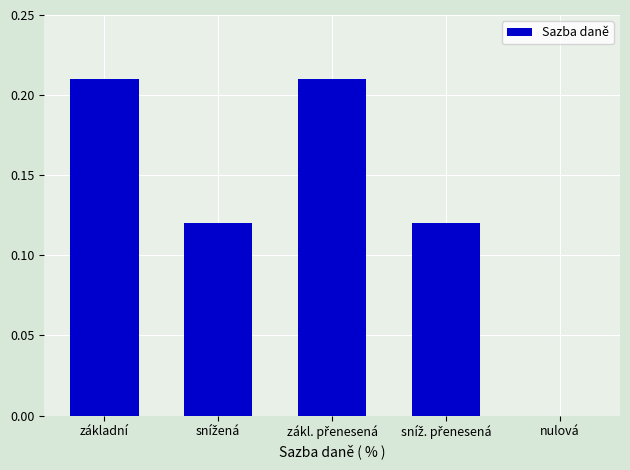

Is it true that the value at nulová is 0.0?

True